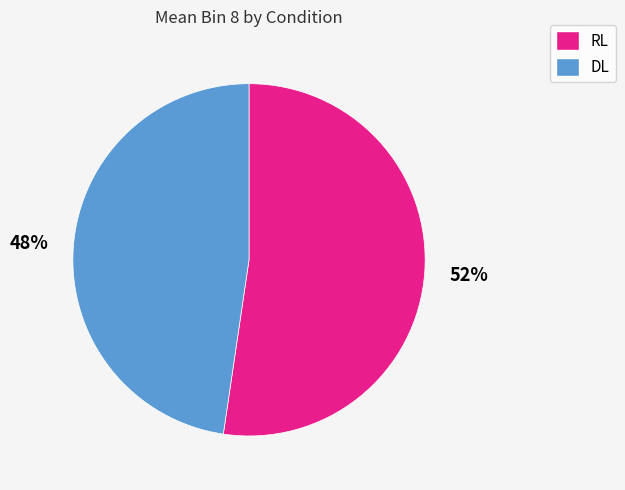

Is the sum of DL and RL greater than half?

Yes